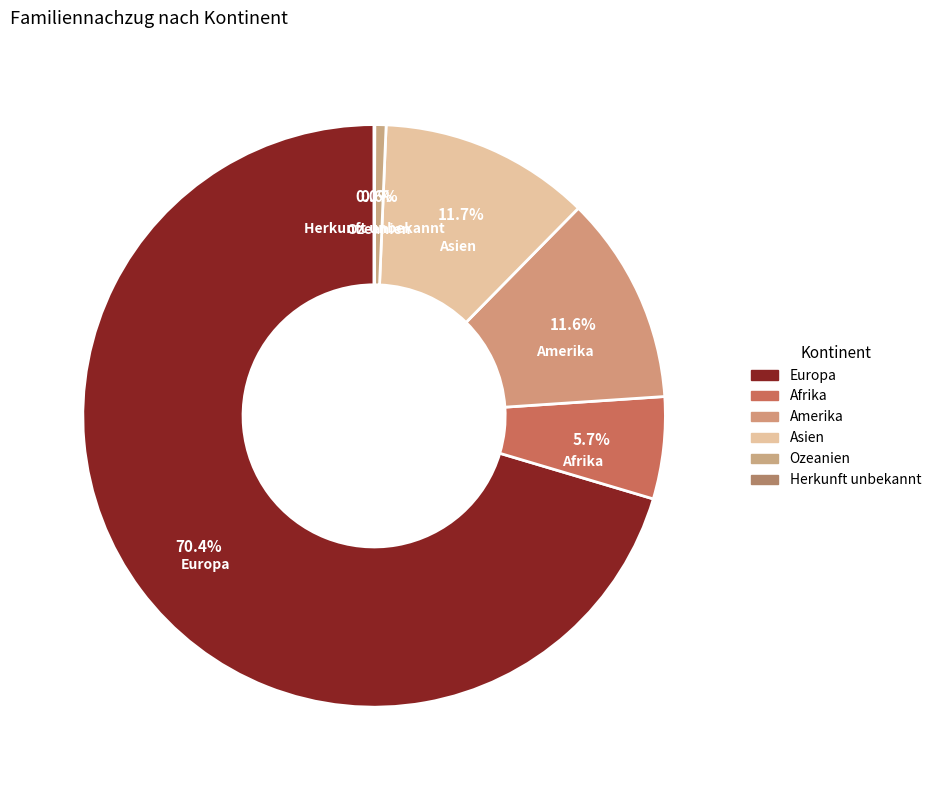

Which has a higher value, Ozeanien or Europa?

Europa